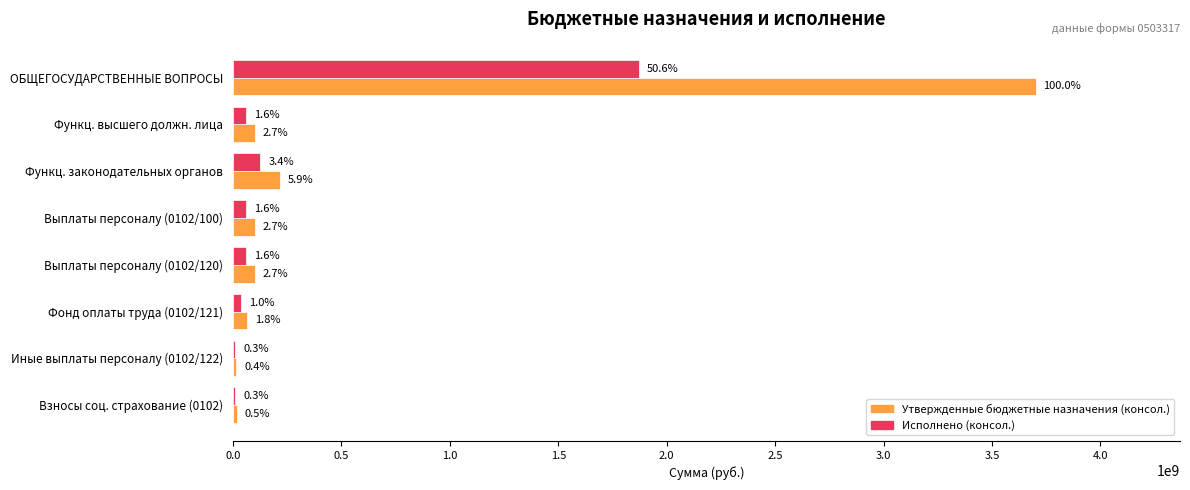

What are all the series names shown in the legend?

Утвержденные бюджетные назначения (консол.), Исполнено (консол.)